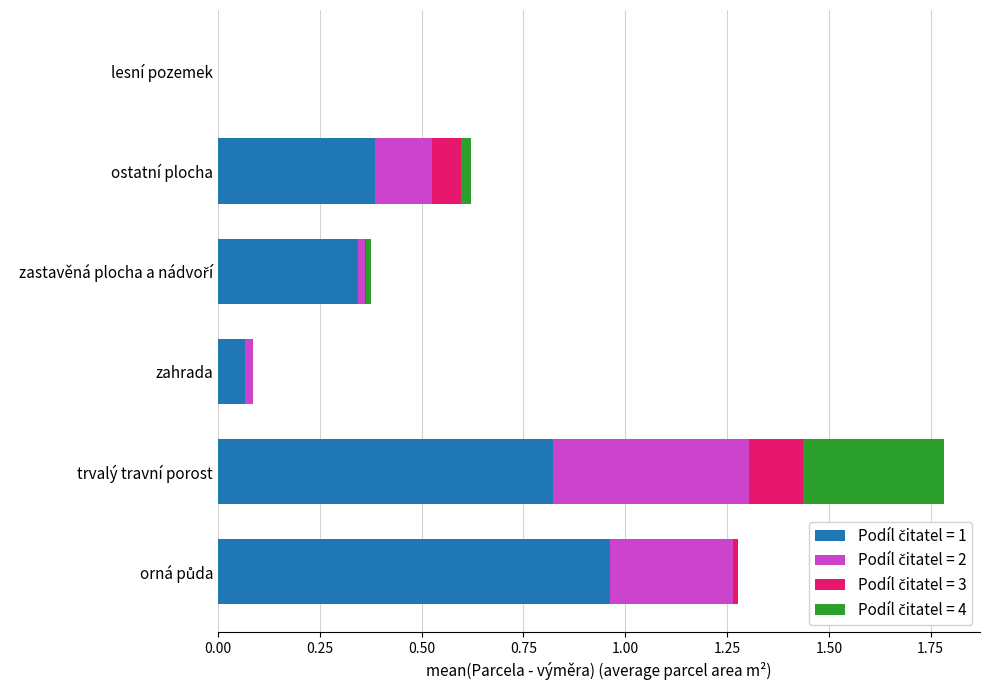

At which category is the sum across all series the highest?

trvalý travní porost